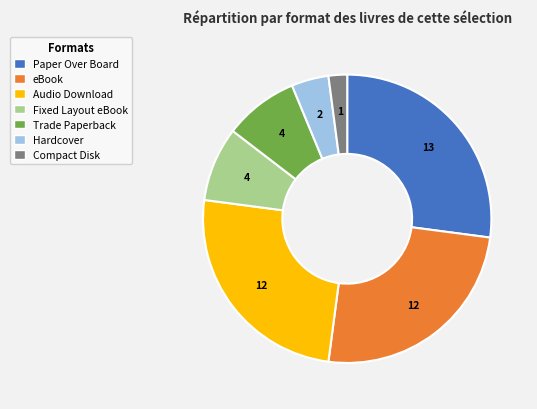

Is there any slice that represents more than half of the pie?

No